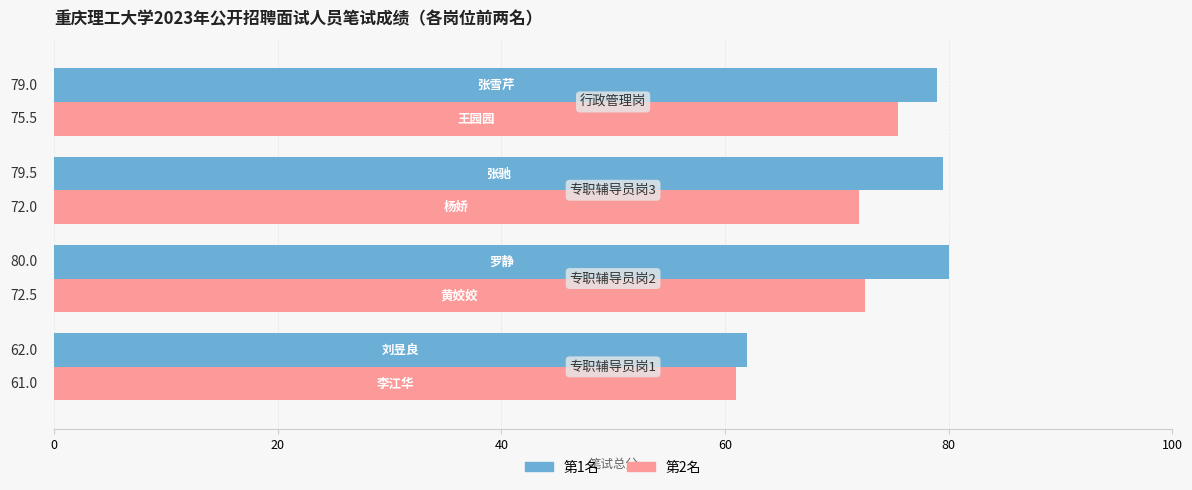

Rank the series by their average value, from highest to lowest.

第1名, 第2名